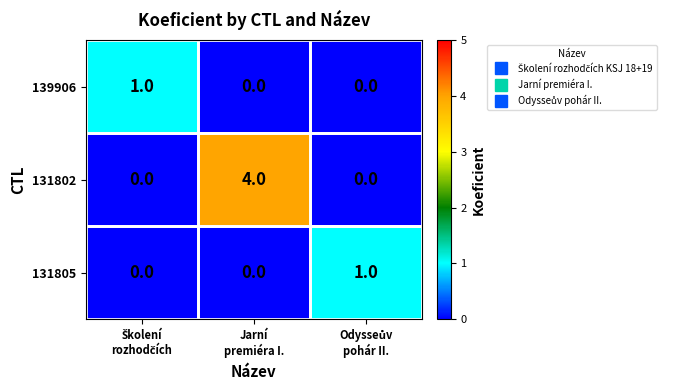

Which series has the largest total across all categories?

131802